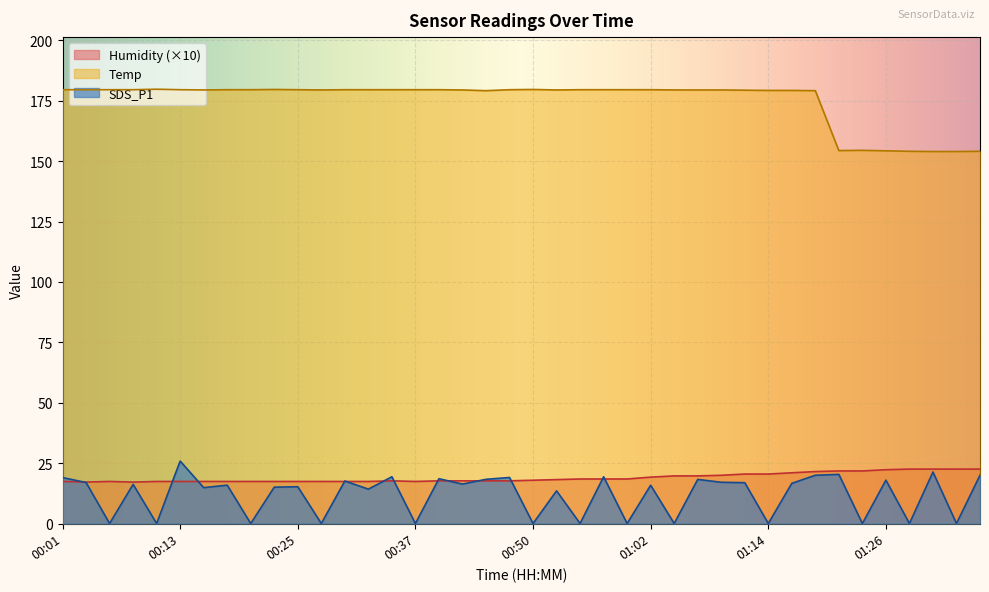

At which category does Temp reach its first local valley?

00:15